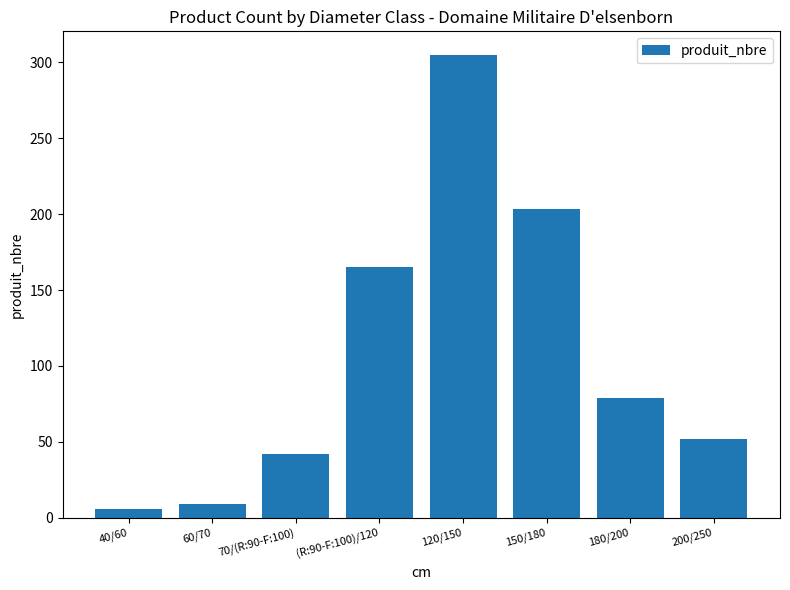

List the labels in order of value, smallest first.

40/60, 60/70, 70/(R:90-F:100), 200/250, 180/200, (R:90-F:100)/120, 150/180, 120/150